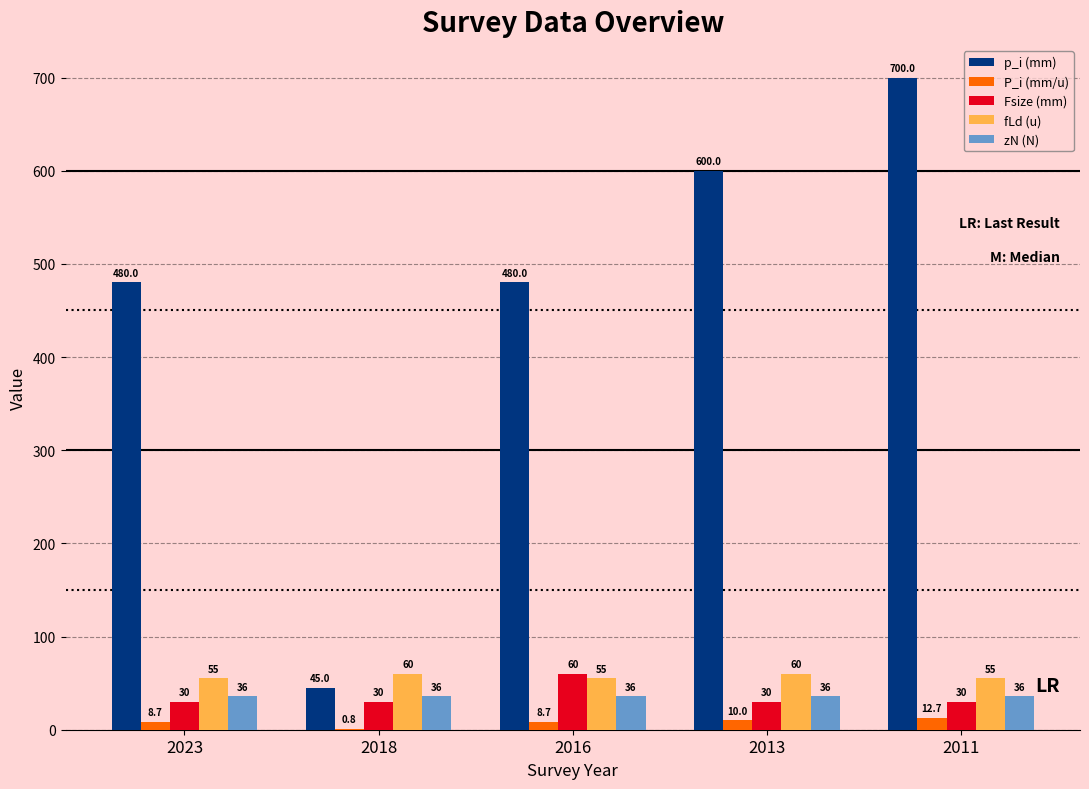

What is the difference between the P_i (mm/u) values at 2023 and 2018?

7.9